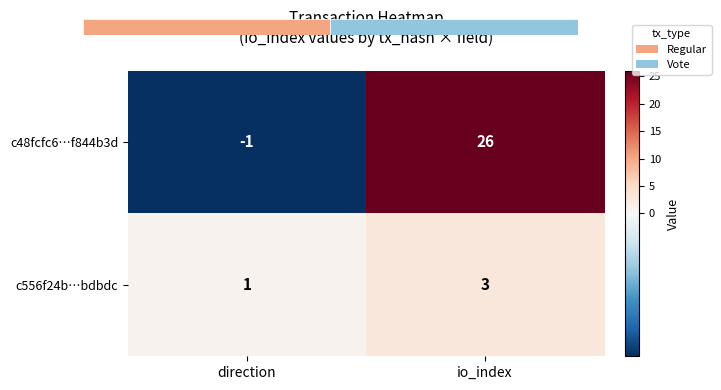

List the series in order of their peak value, highest first.

c48fcfc6…f844b3d, c556f24b…bdbdc